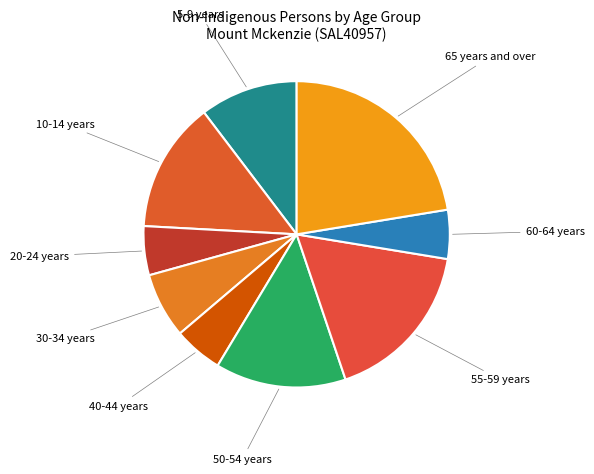

Is there any slice that represents more than half of the pie?

No